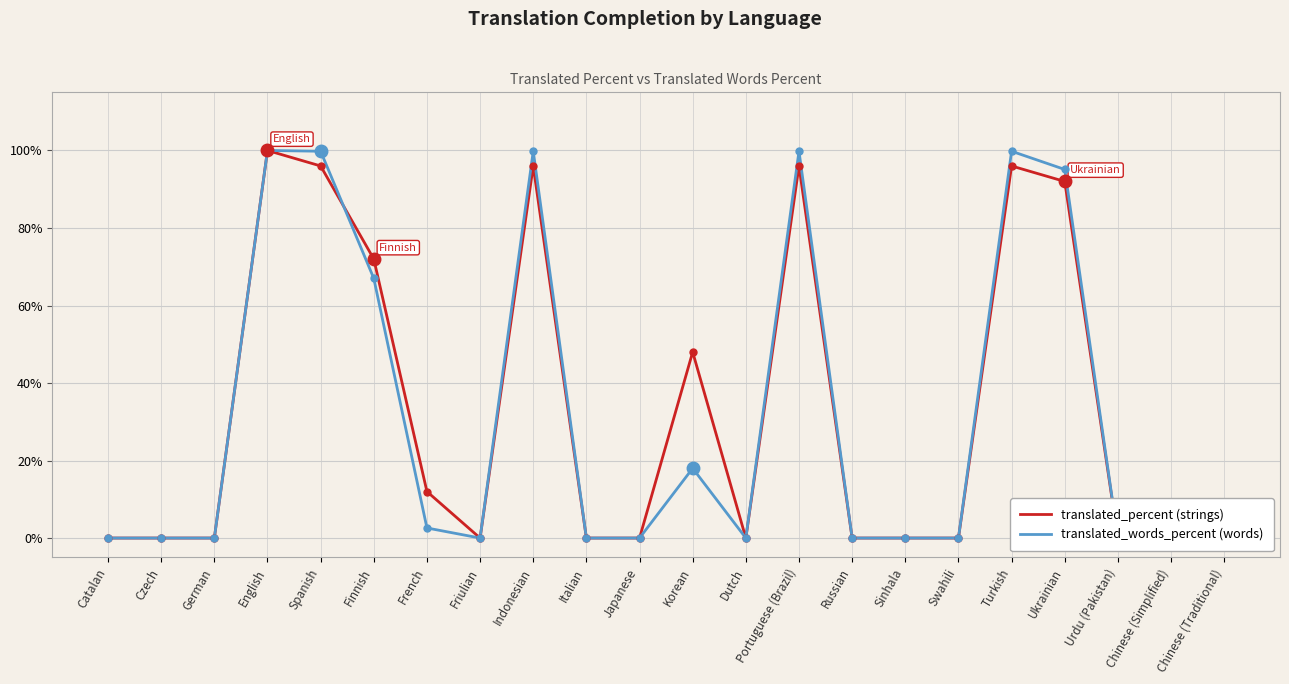

What position from the right is Dutch?

10